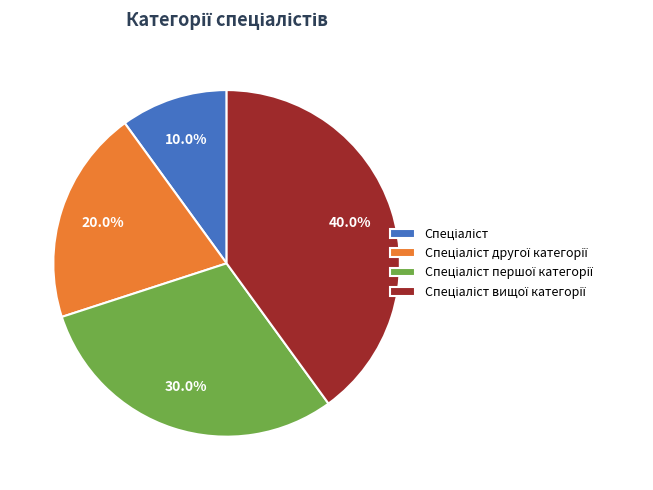

To the nearest percent, what is the difference between the largest and smallest slice percentages?

30%